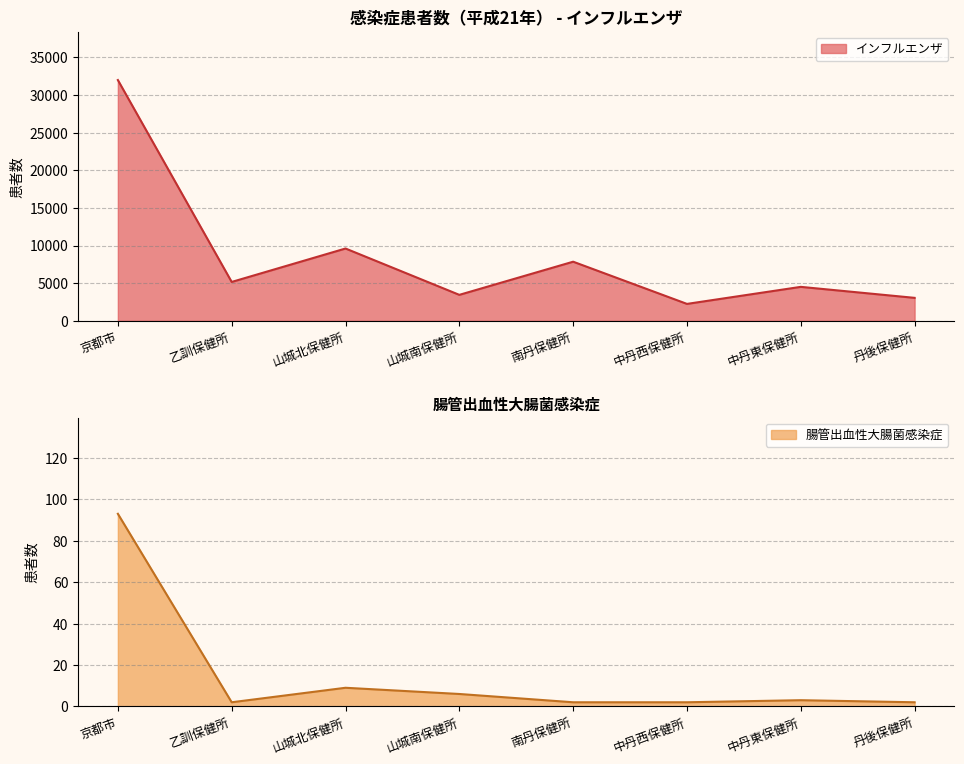

At how many categories does at least one series exceed 18519?

1